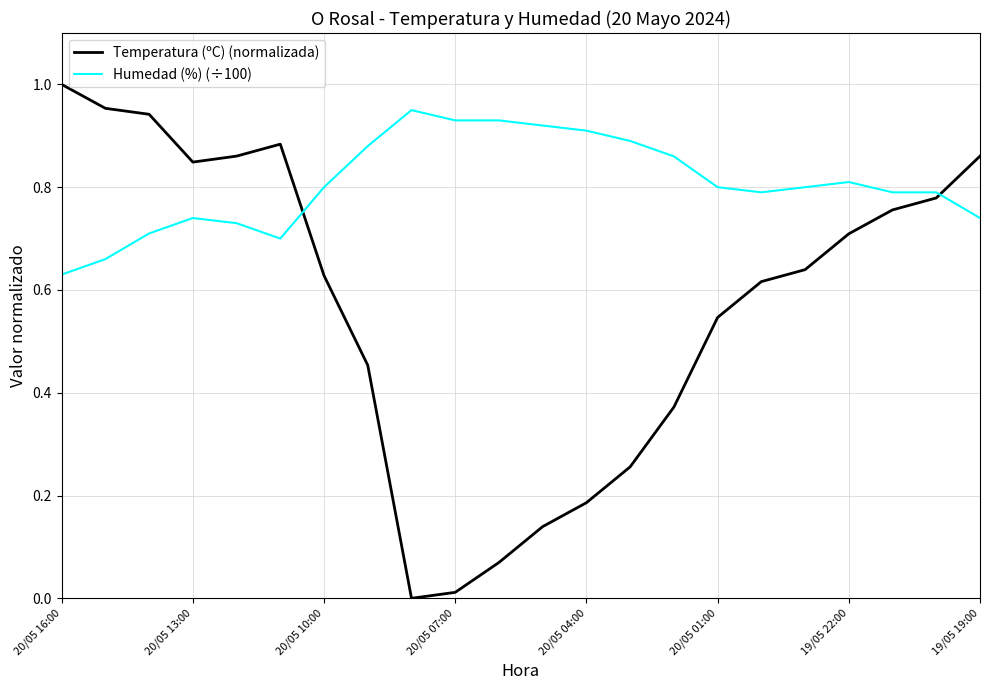

List the series in order of their overall mean, highest first.

Humedad (%) (÷100), Temperatura (ºC) (normalizada)